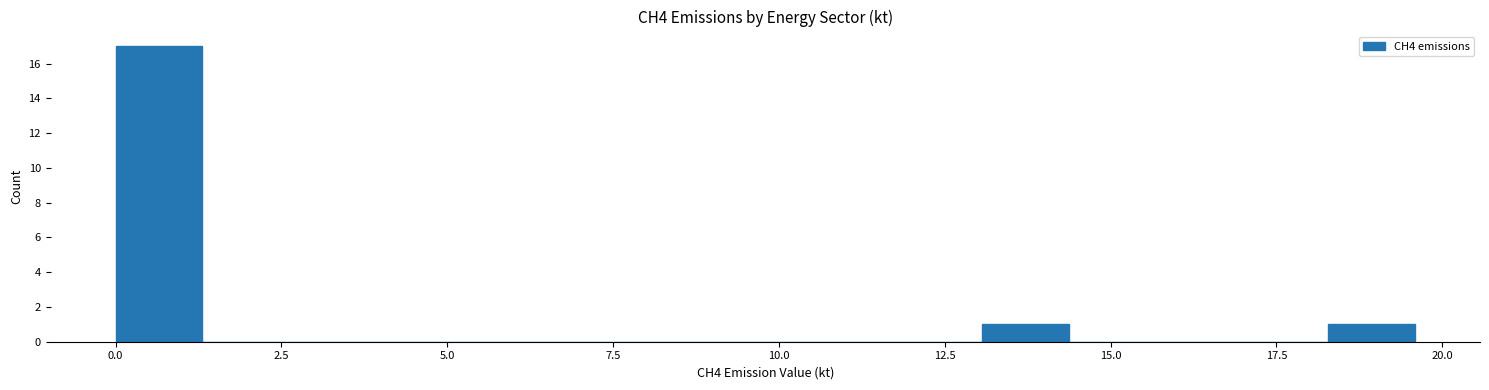

Read against the x-axis, roughly where is the centre of the tallest bar?

0.5